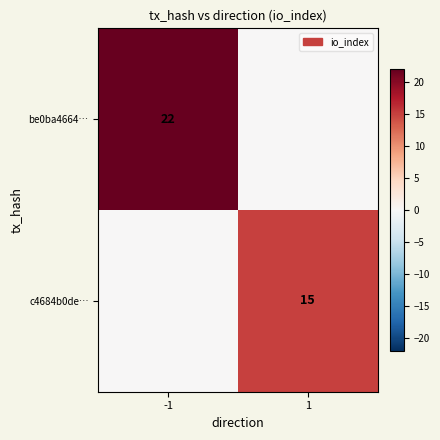

The be0ba4664… series shows 34 at -1. True or false?

False